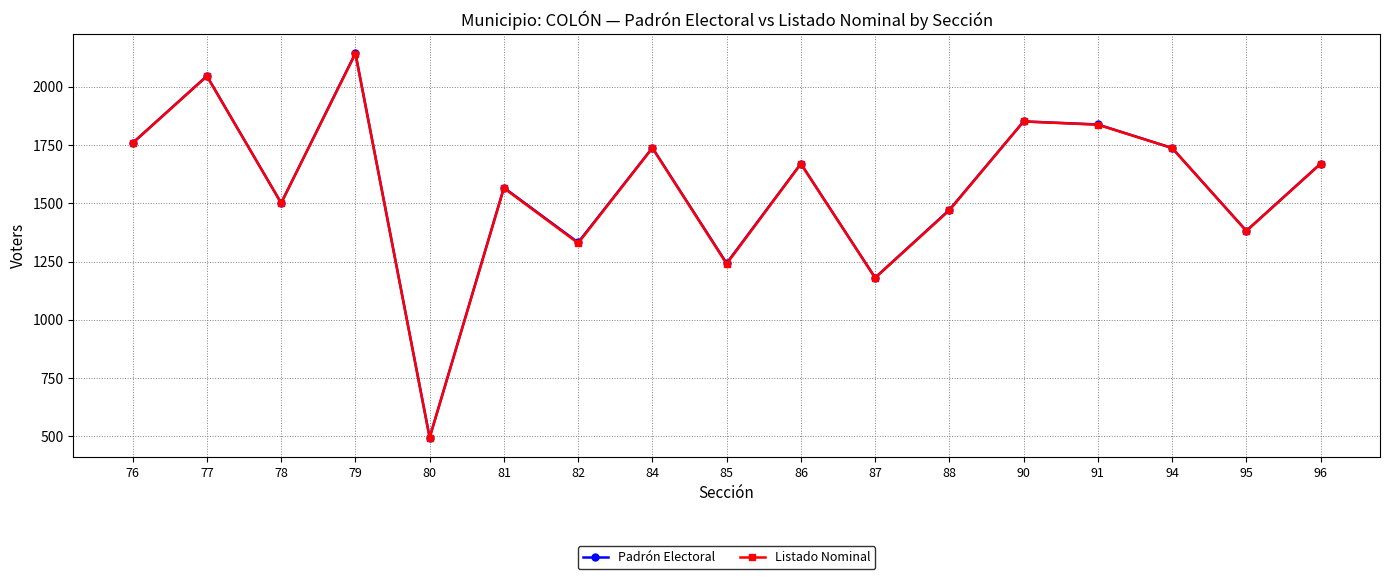

True or false: Padrón Electoral has more than 0 interior local peaks.

True